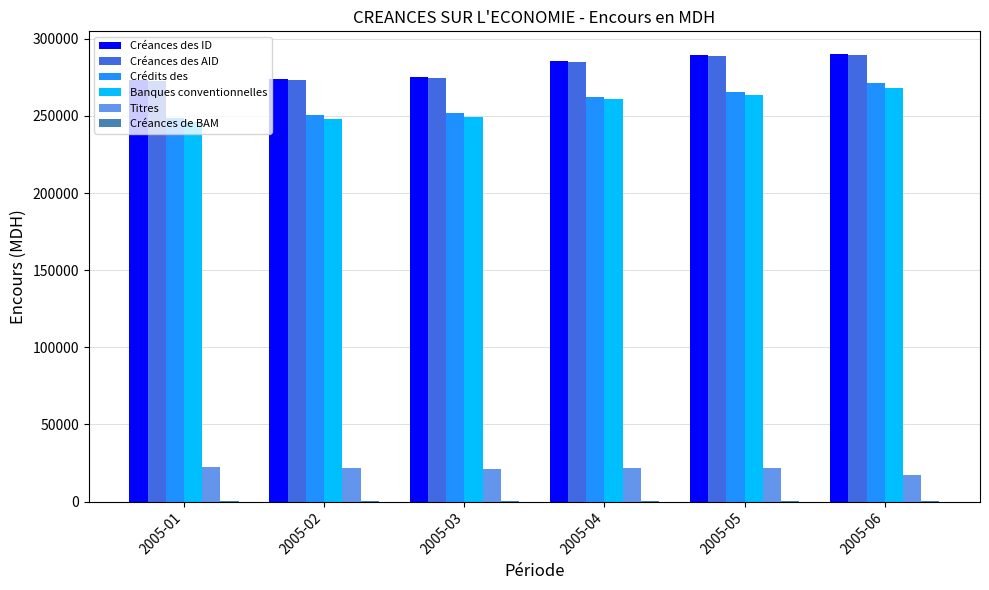

What is the value of the Banques conventionnelles bar at the 1st from the left?

245830.9